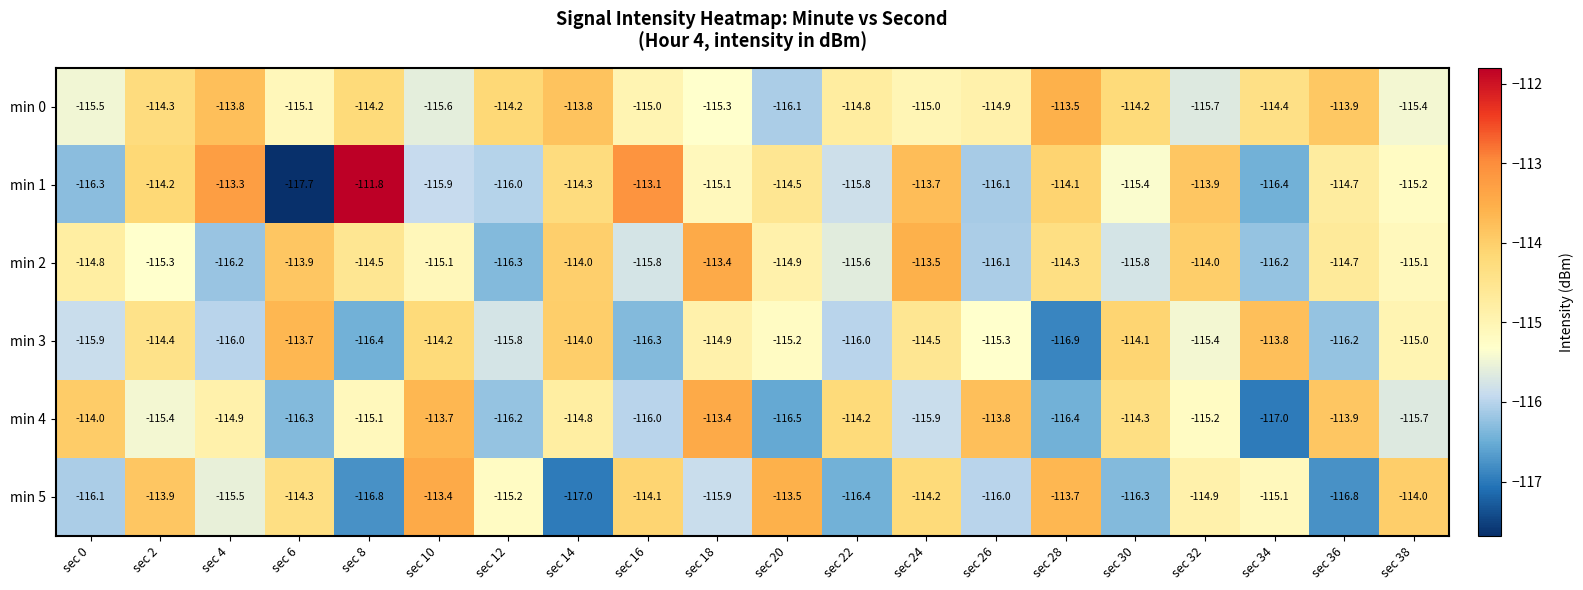

What is the spread (max minus min) of values at sec 36?

2.9